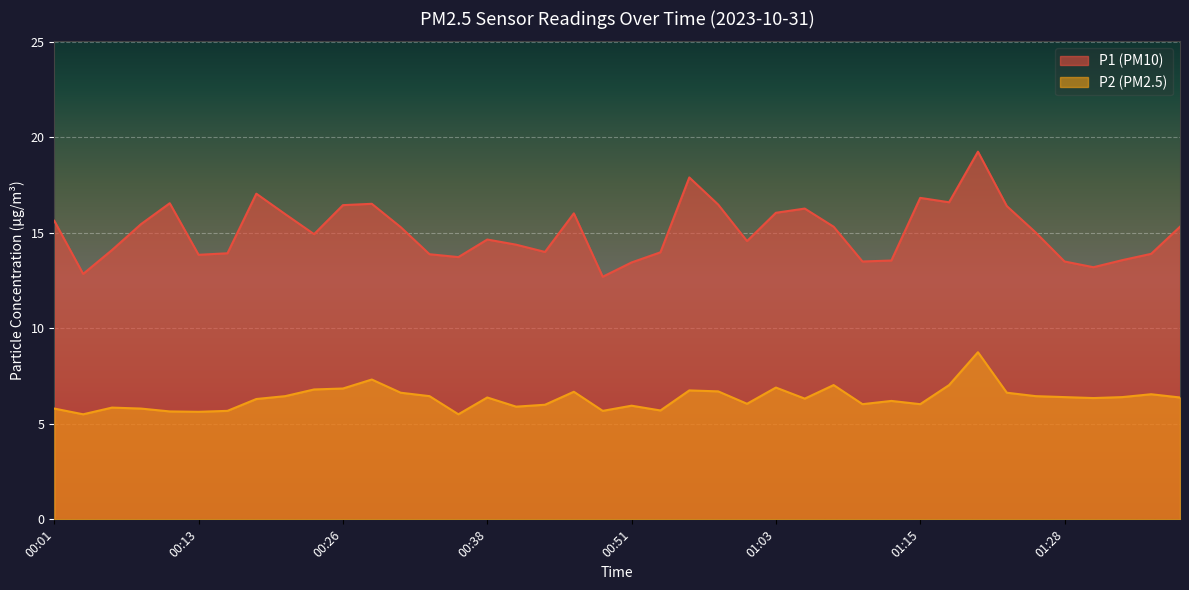

True or false: P1 and P2 intersect in this chart.

False